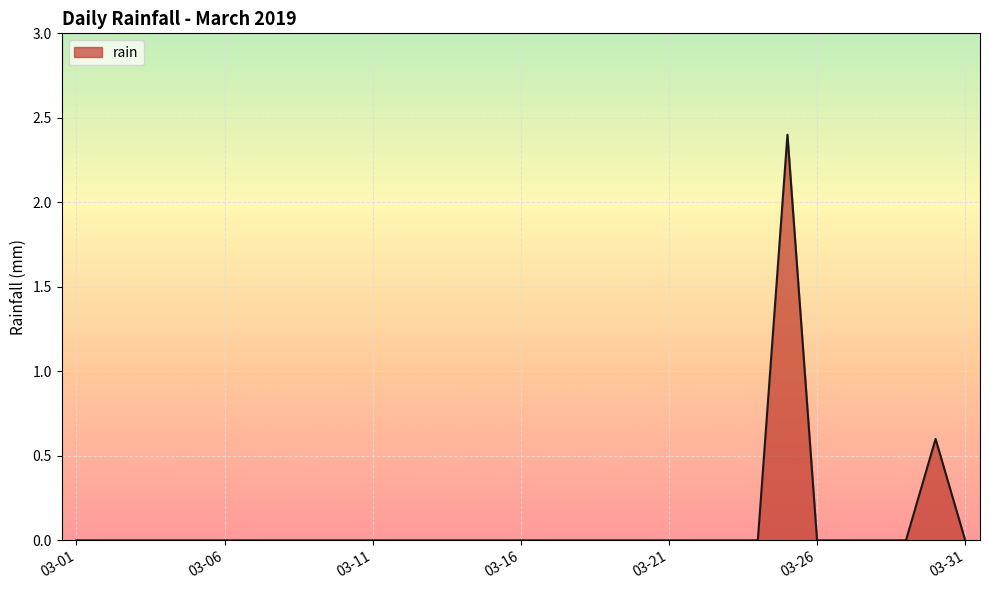

What is the maximum value shown in the chart?

2.4